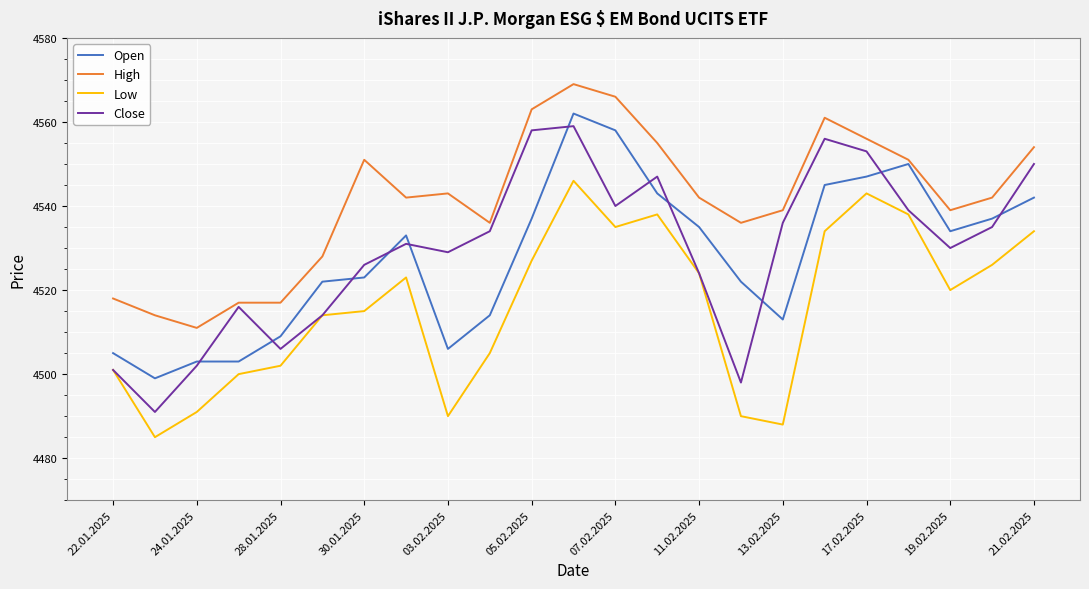

True or false: High and Close cross at least once.

False